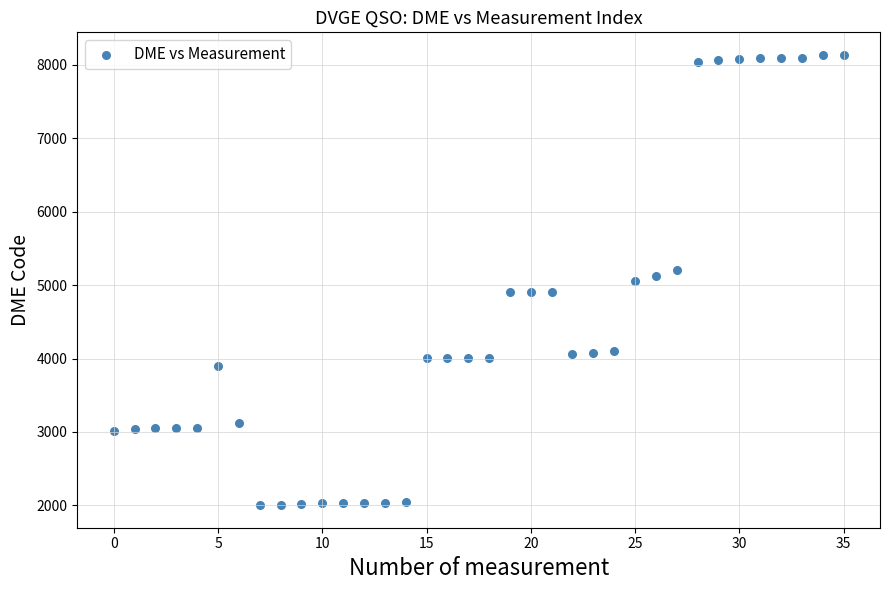

What is the range of Y values (max minus min)?

6131